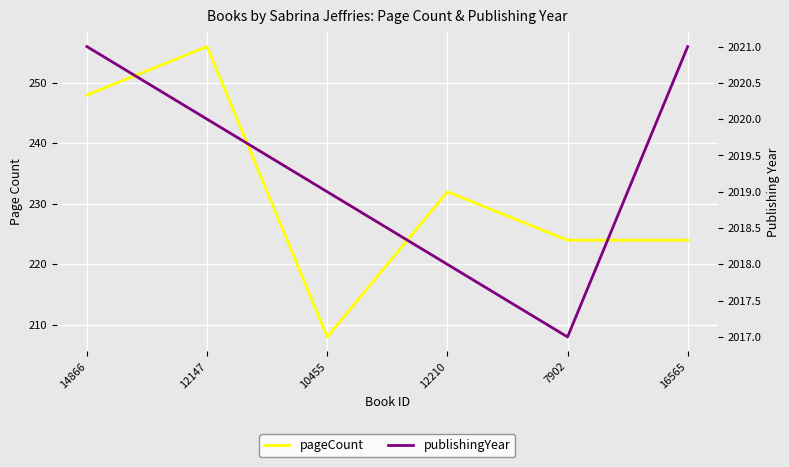

Count the pageCount values in the range 224 to 248.

4